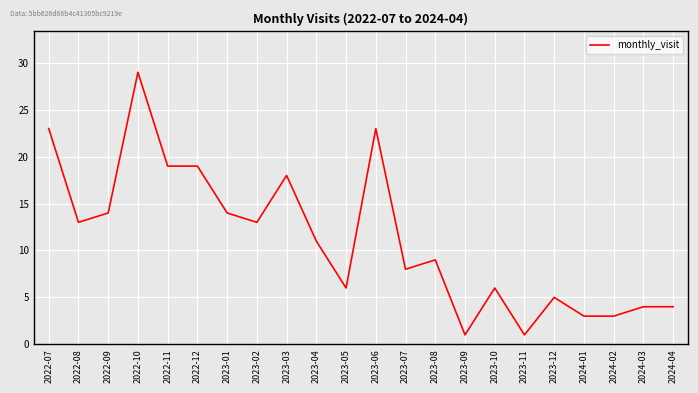

What position from the right is 2023-07?

10